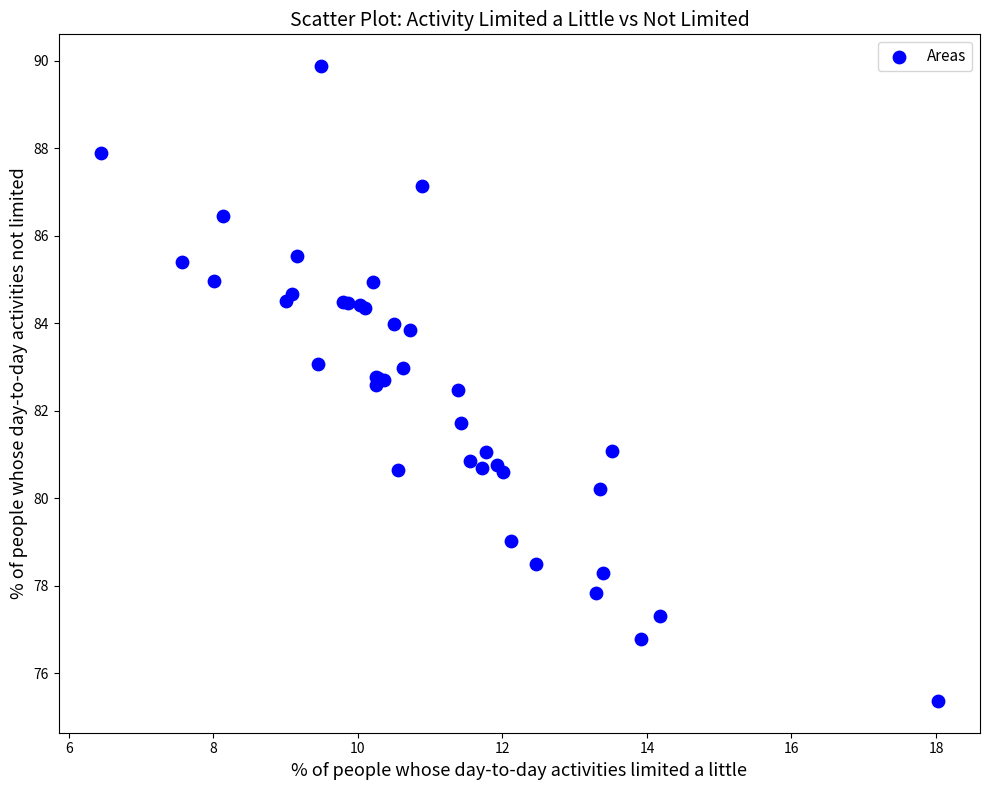

What Y value in the scatter plot is closest to 82?

81.7